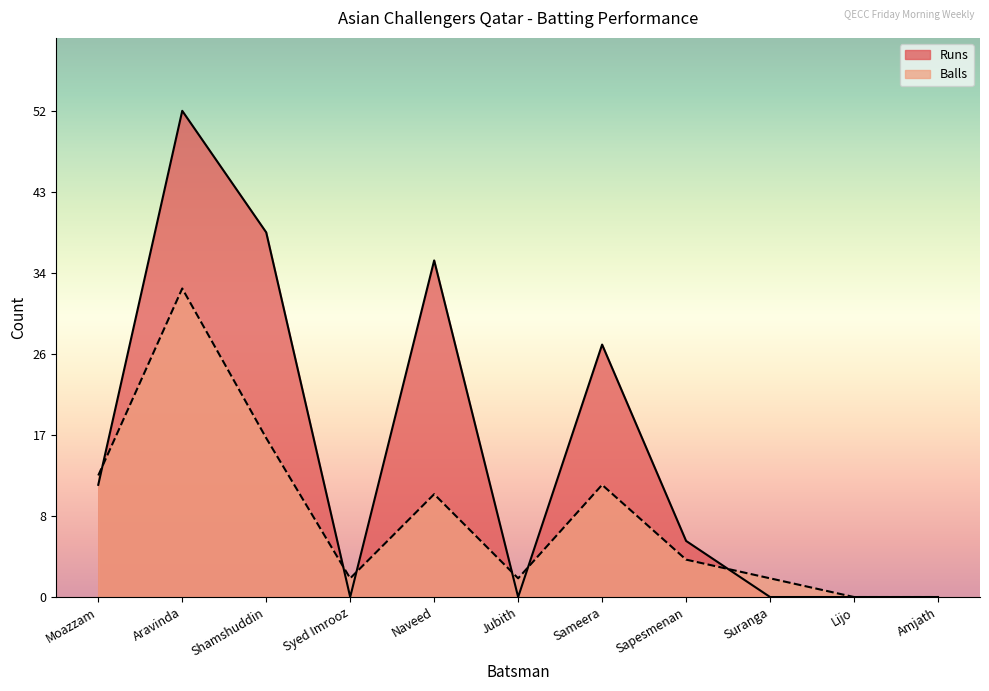

True or false: Runs has a value of 48 at Sameera.

False